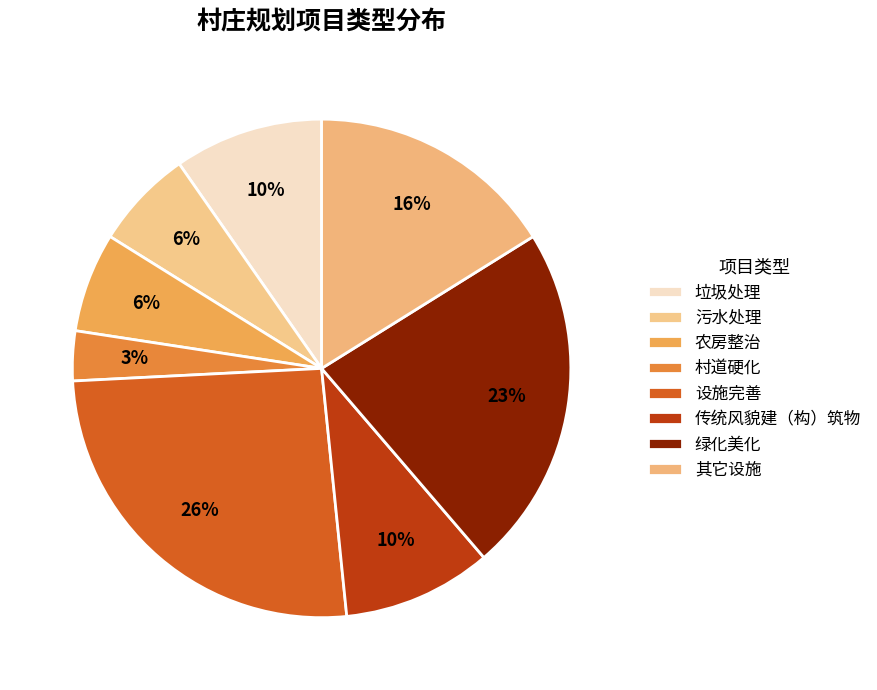

Which slice is the smallest?

村道硬化